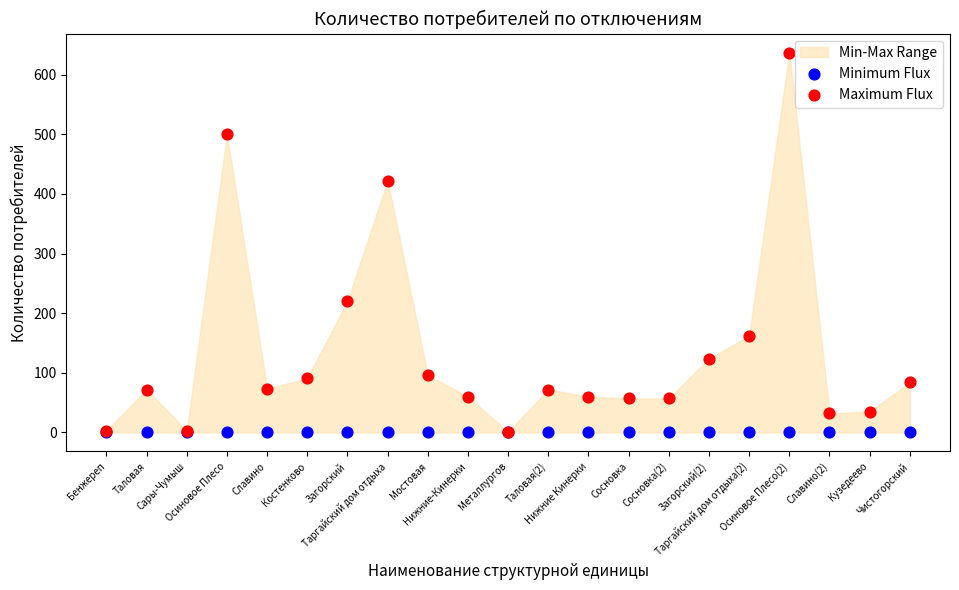

Which series contains the highest Y value?

Maximum Flux